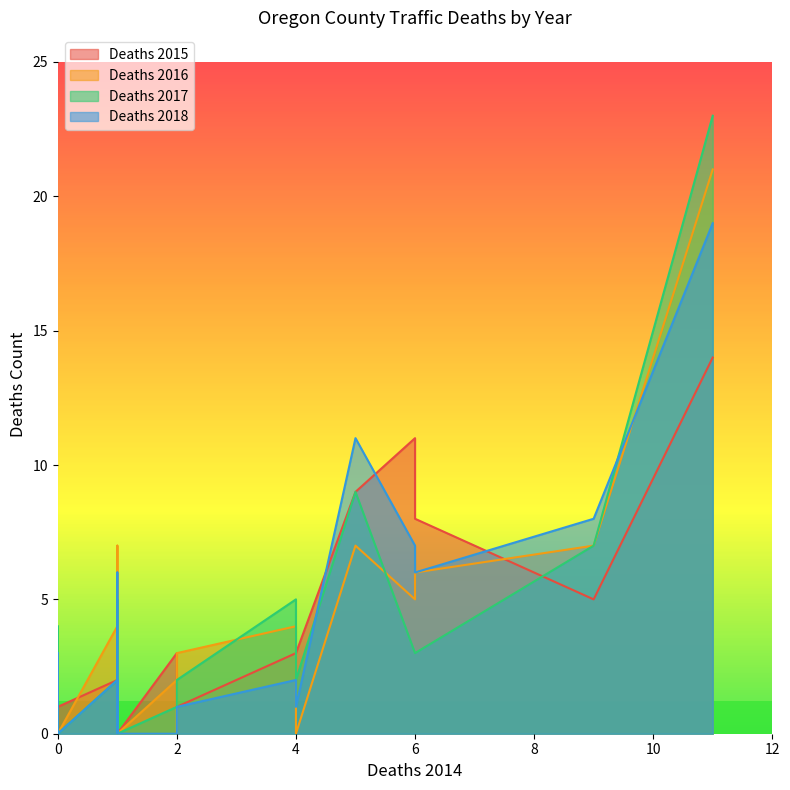

How many interior local valleys does the Deaths 2018 series have?

6